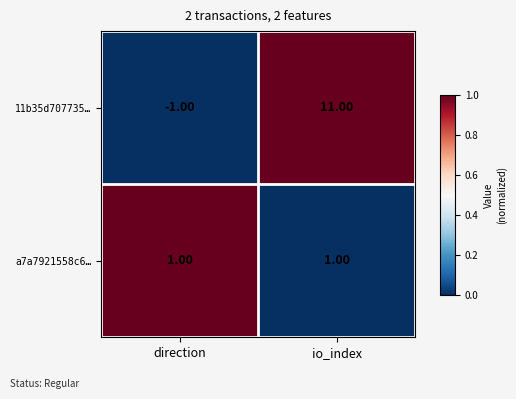

Which series changed the most between direction and io_index?

11b35d707735…